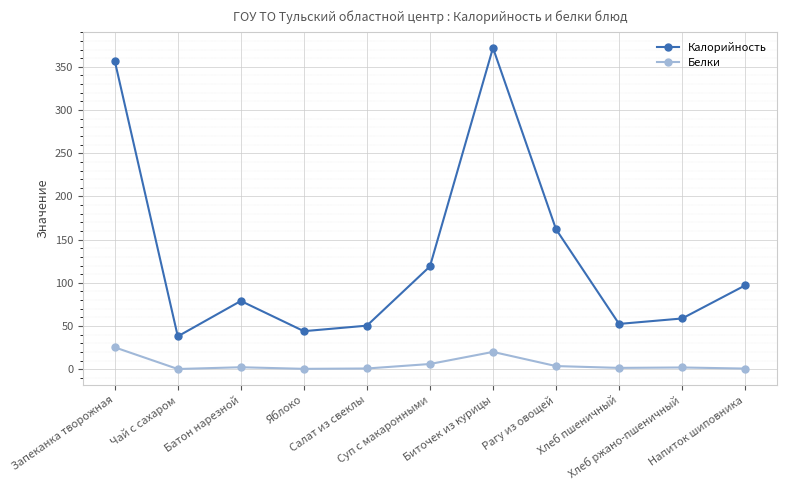

True or false: Белки and Калорийность cross at least once.

False